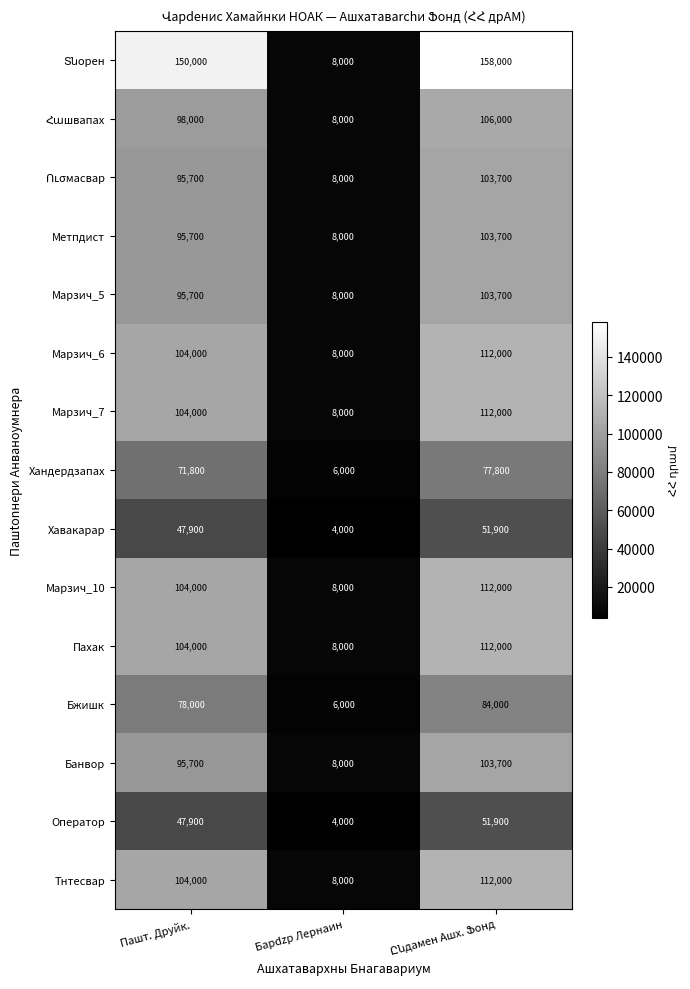

Is the value of Банвор at Пашт. Друйк. greater than the value of Тнтесвар at Барdzр Лернаин?

Yes